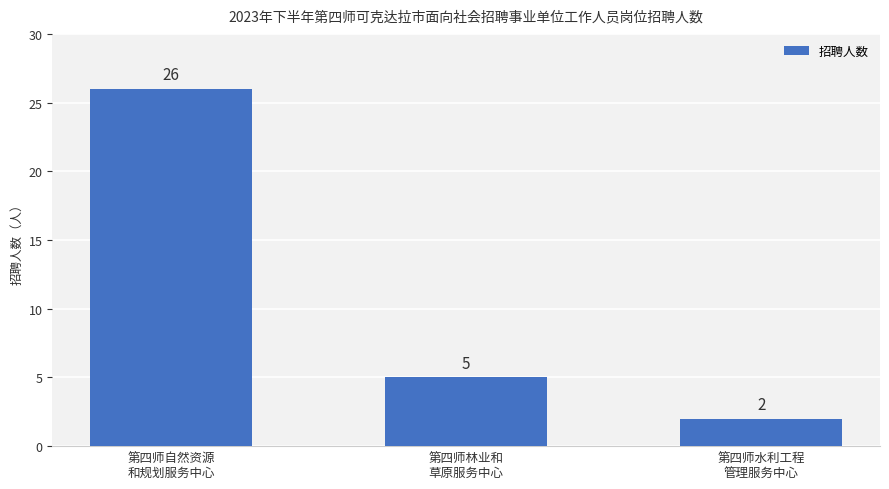

Rank the categories by value from lowest to highest.

第四师水利工程
管理服务中心, 第四师林业和
草原服务中心, 第四师自然资源
和规划服务中心